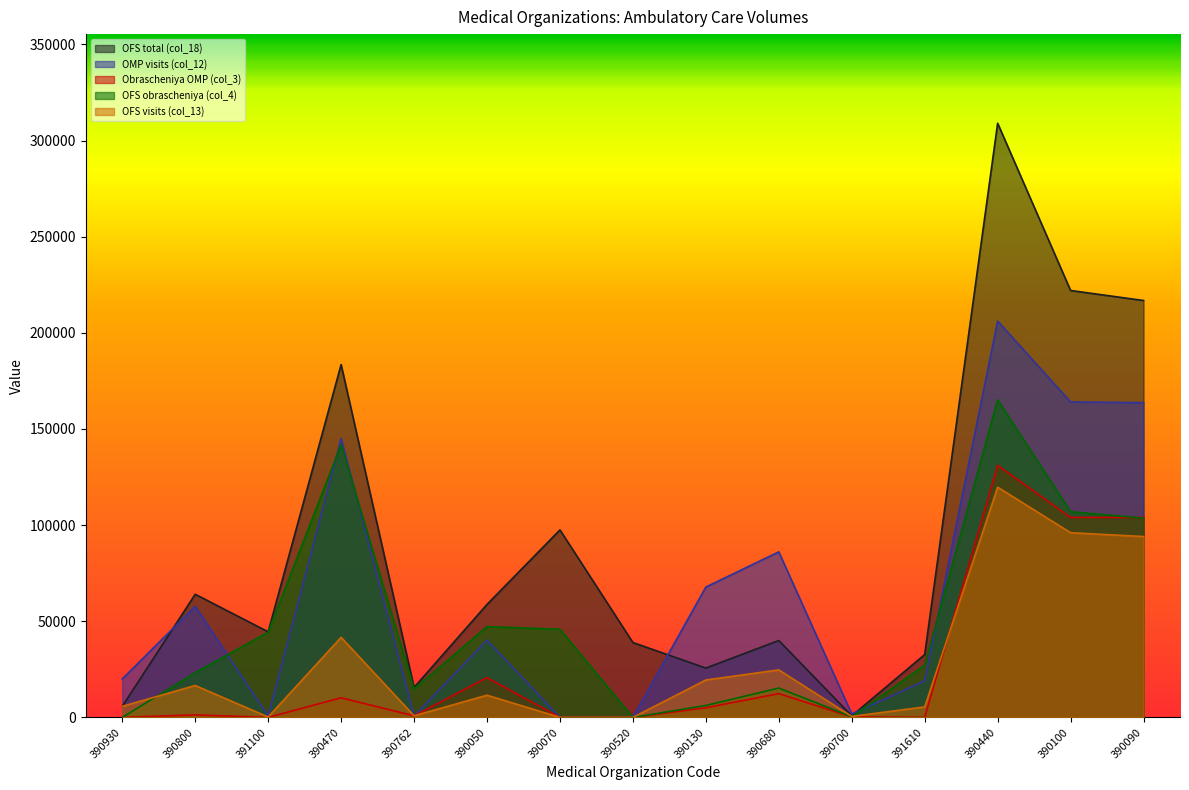

What is the sum of the OFS obrascheniya (col_4) values at 390050 and 390100?

154186.4